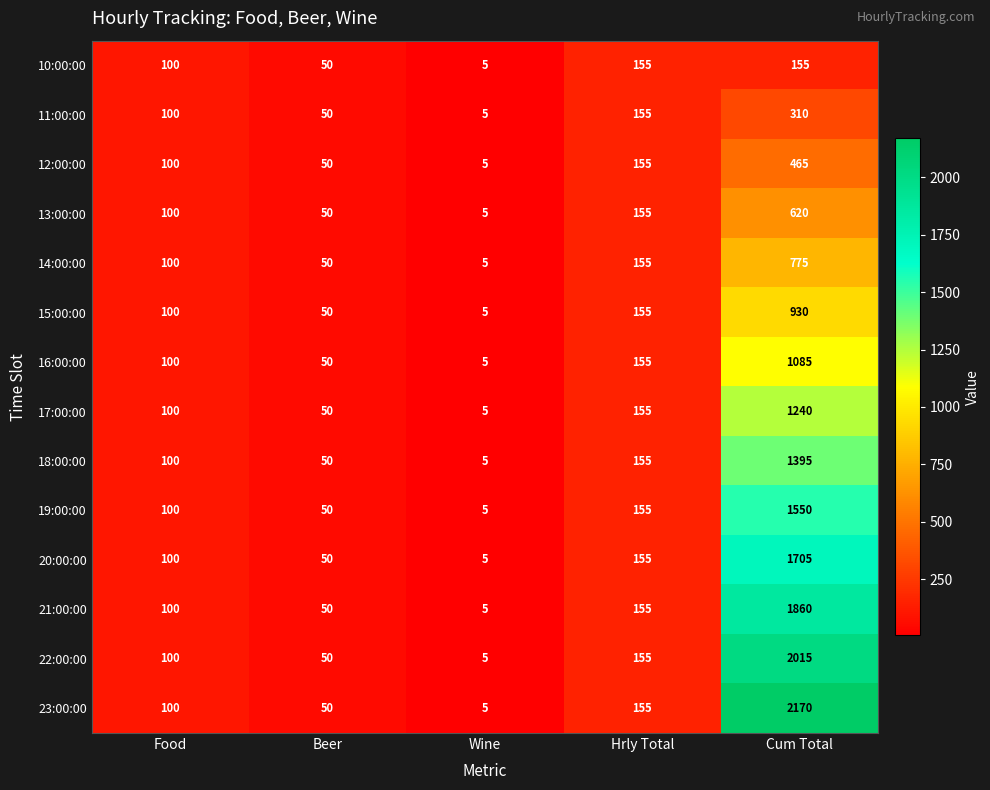

Which label corresponds to the smallest value in the chart?

Wine